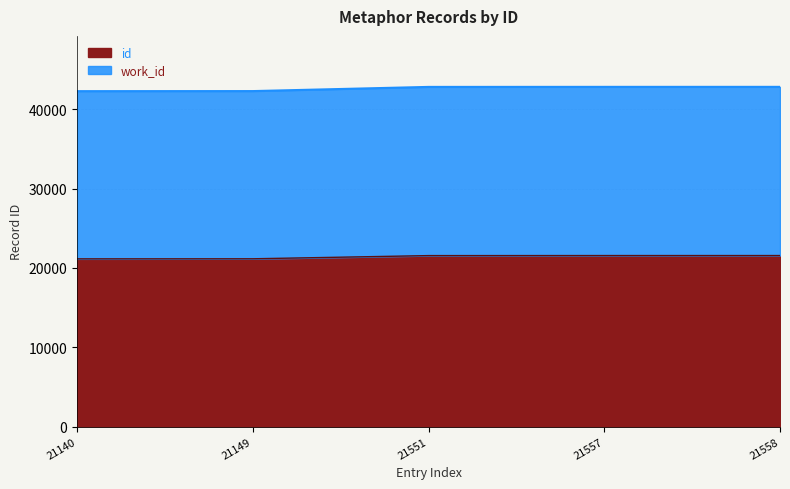

The value of work_id at 21558 is 42823.4. True or false?

True